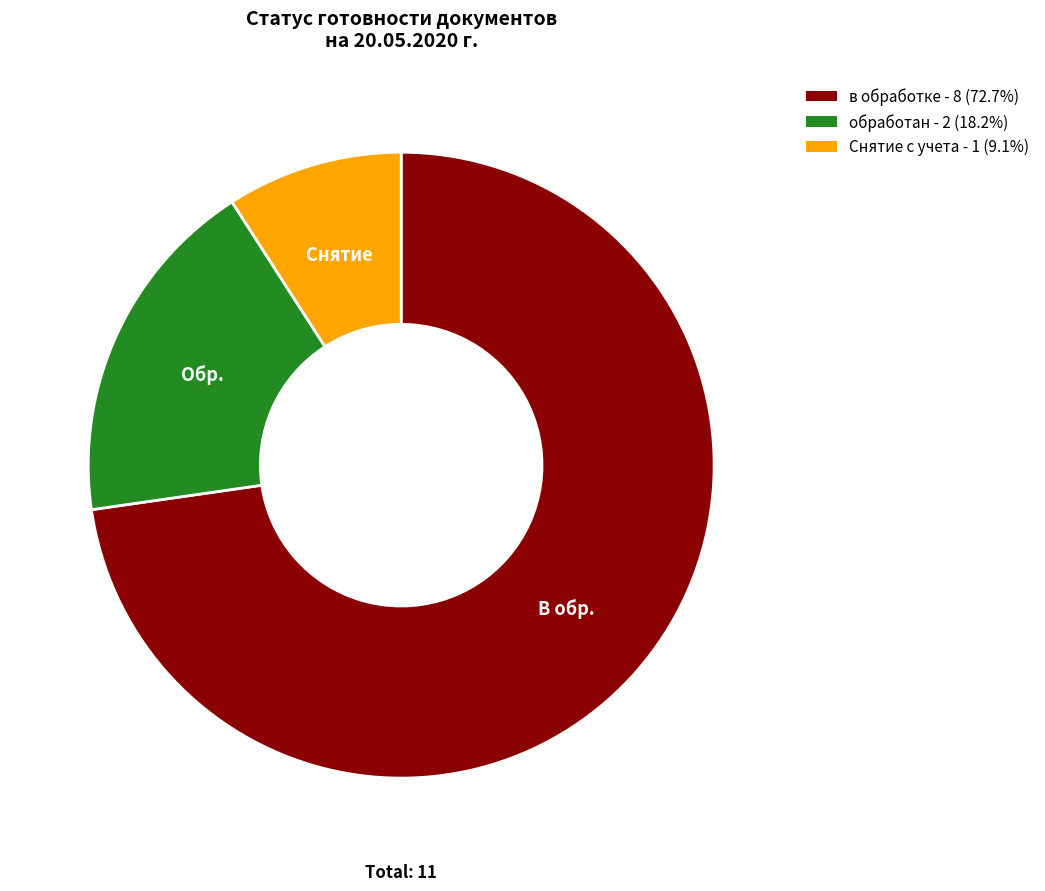

What is the ratio of the value at в обработке - 8 (72.7%) to the value at обработан - 2 (18.2%)?

4.0